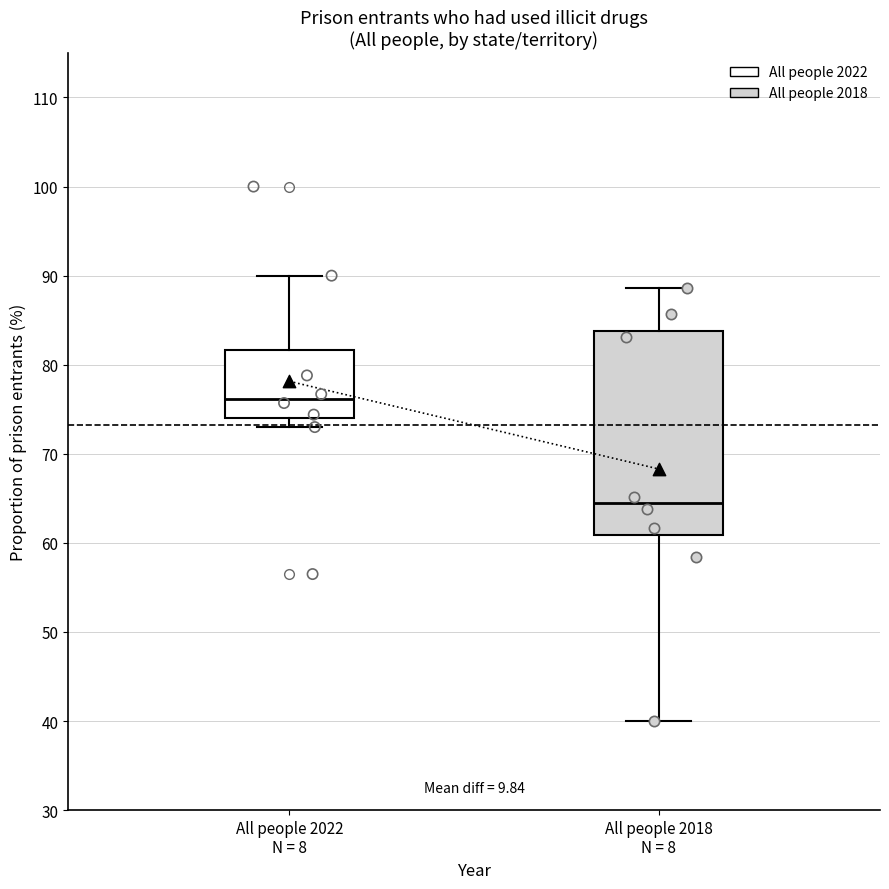

Where does the upper whisker of the box for All people 2022 N = 8 end on the y-axis? The values are not printed on the chart, so give them approximately, as read against the axis.

90